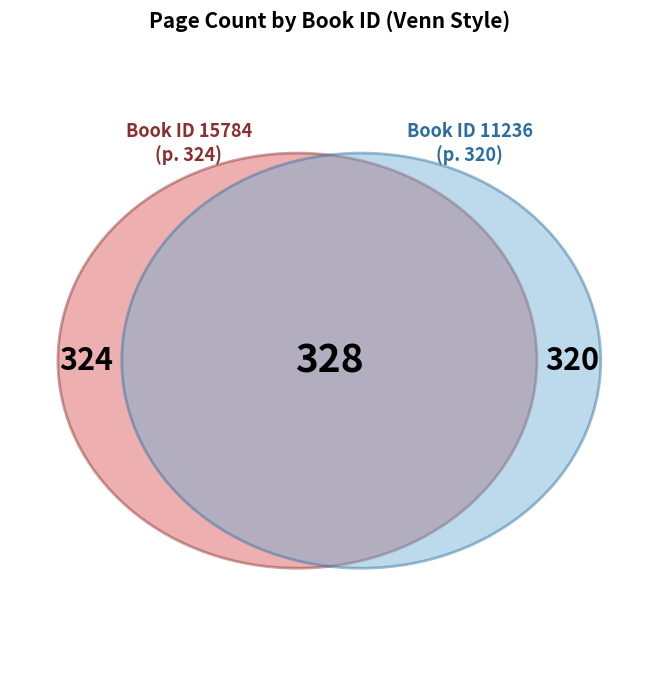

What is the change in value from 15784 to 11236?

-4